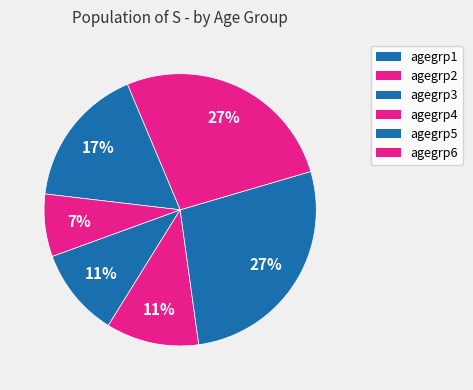

Is there a majority slice in this chart?

No